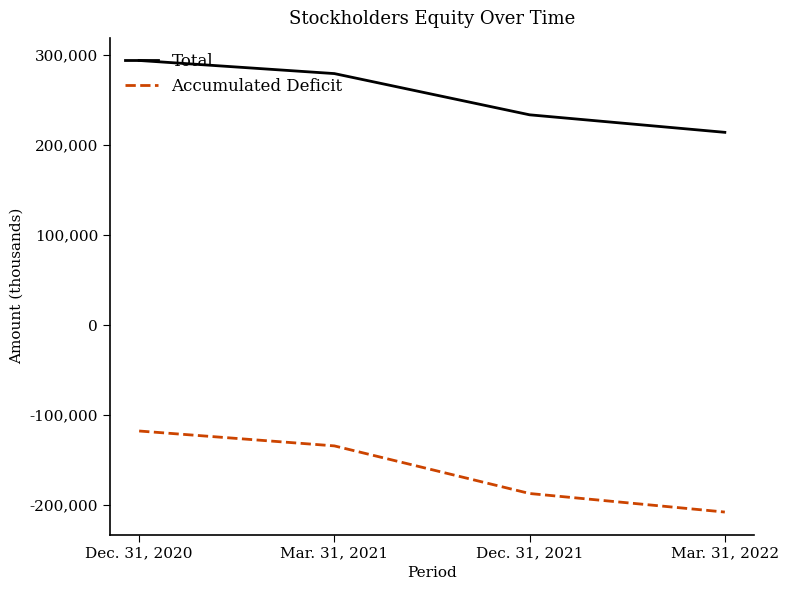

Which series has the largest range (max minus min)?

Accumulated Deficit